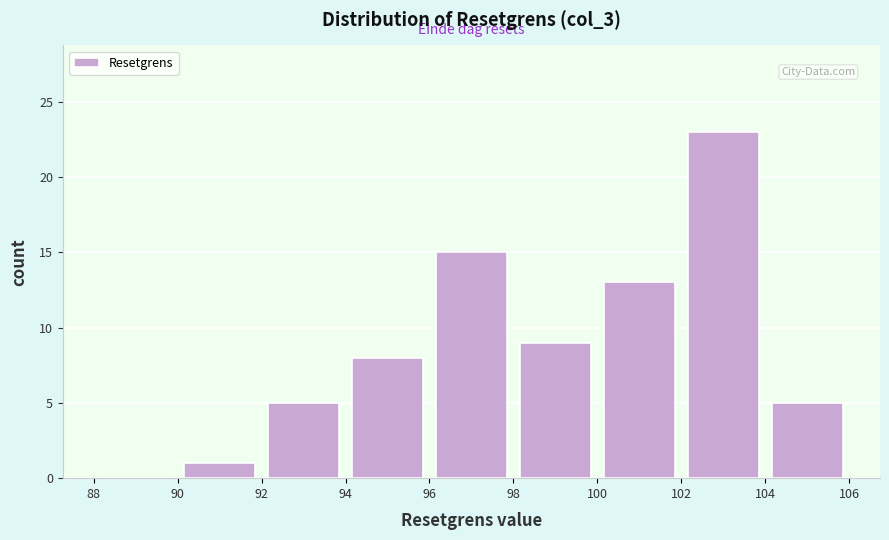

Reading left to right, transcribe this chart: for each bar, give the range it covers on the x-axis and its height. The values are not printed on the chart, so give them approximately, as read against the axis.

88 to 90: 0
90 to 92: 1
92 to 94: 5
94 to 96: 8
96 to 98: 15
98 to 100: 9
100 to 102: 13
102 to 104: 23
104 to 106: 5